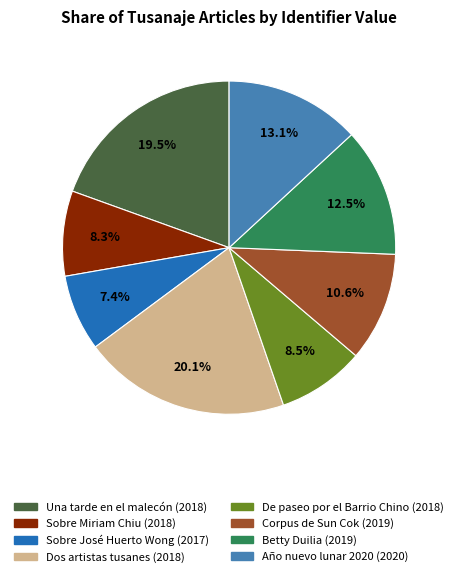

Is there a majority slice in this chart?

No